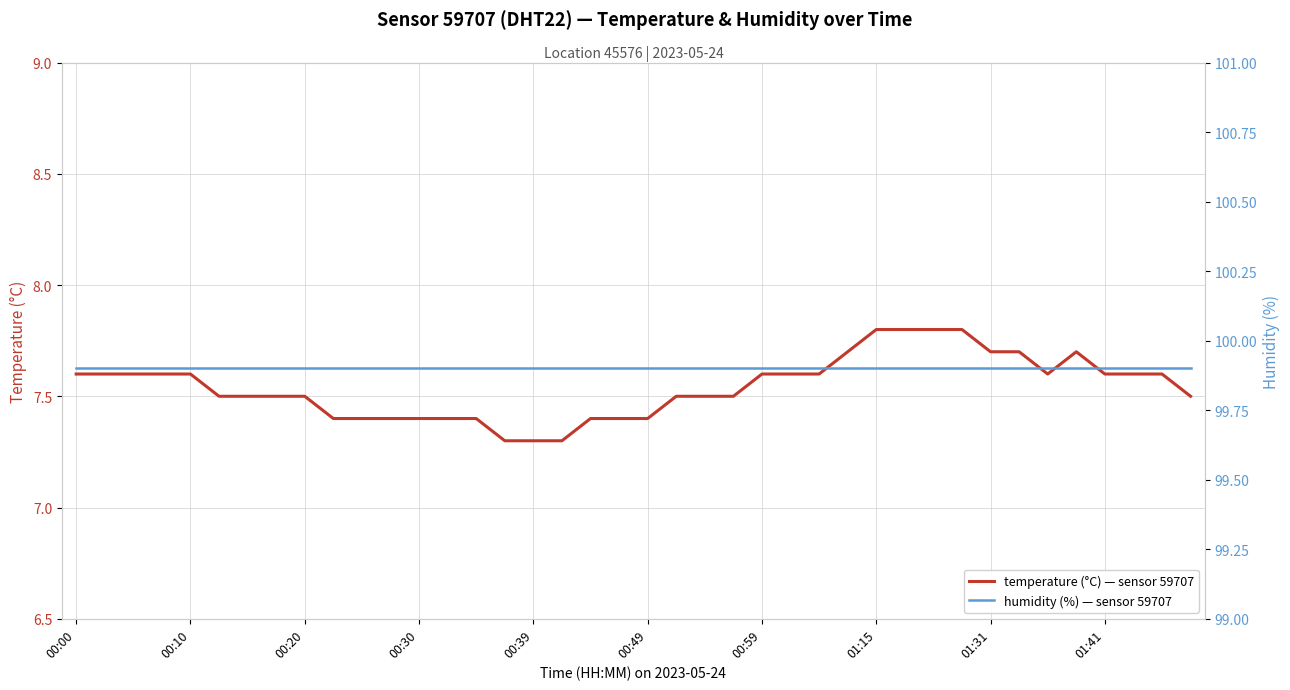

Is it true that temperature equals 7.7 at 01:31?

True